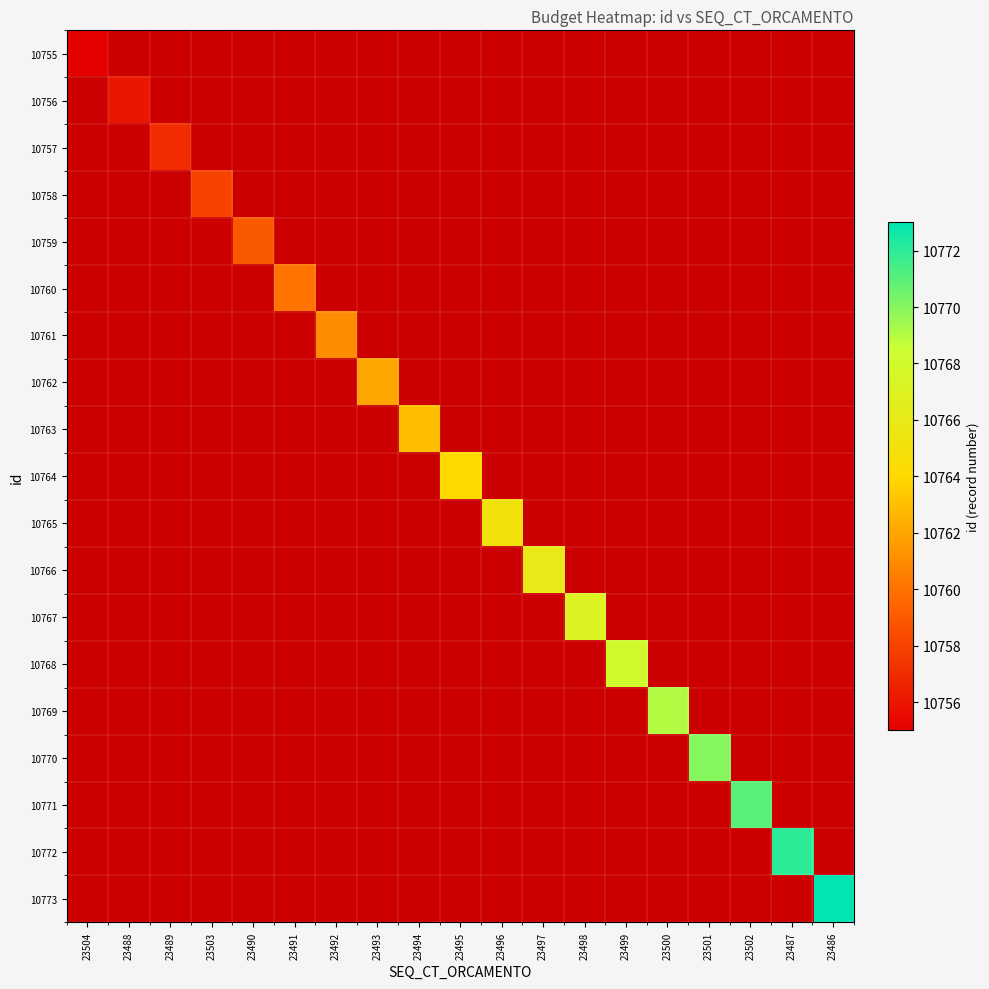

Rank the series at 23502 from highest to lowest value.

10771, 10755, 10756, 10757, 10758, 10759, 10760, 10761, 10762, 10763, 10764, 10765, 10766, 10767, 10768, 10769, 10770, 10772, 10773